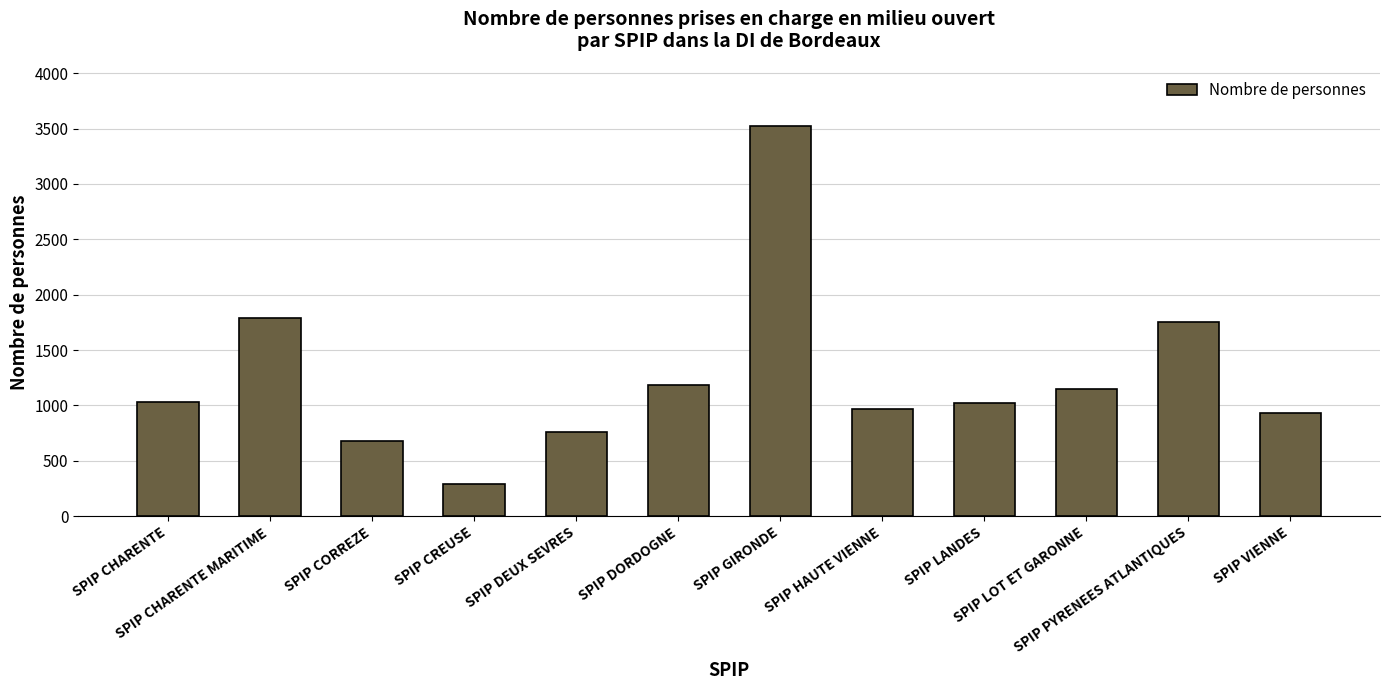

What value does the data have at SPIP CREUSE, to the nearest 50?

300